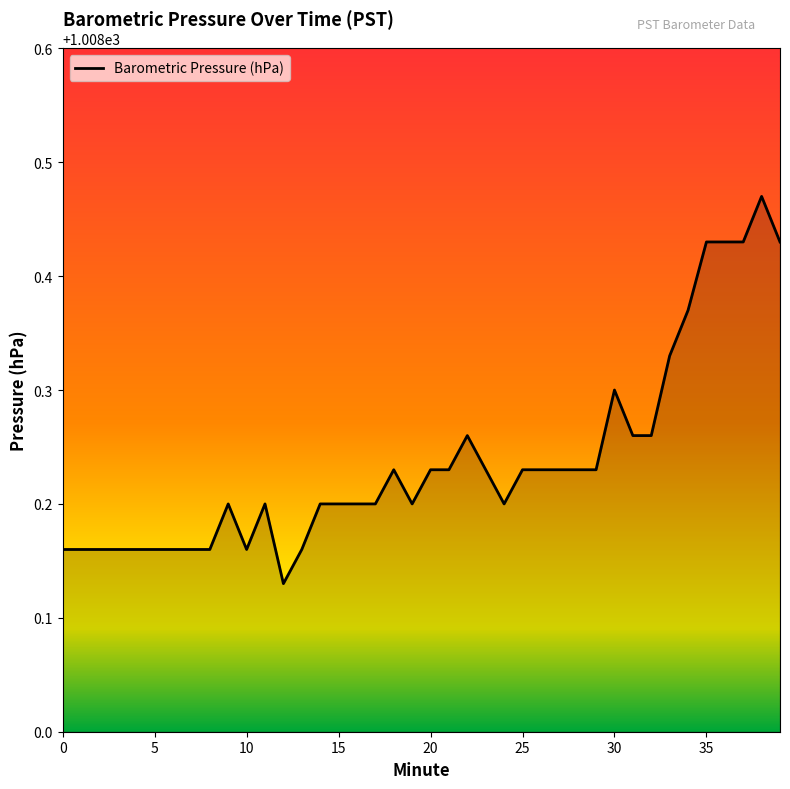

What is the difference between the maximum and minimum values?

0.3